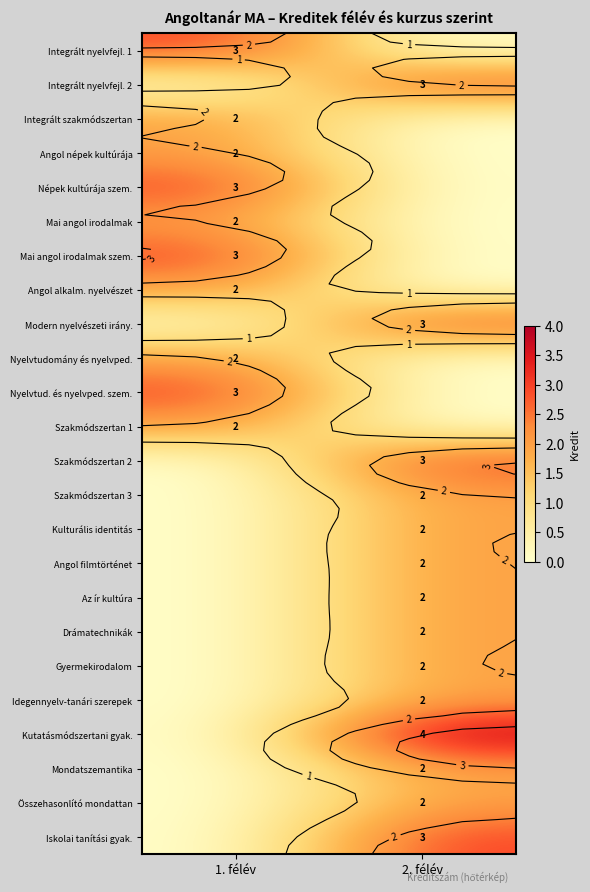

Count the number of data series in this chart.

24